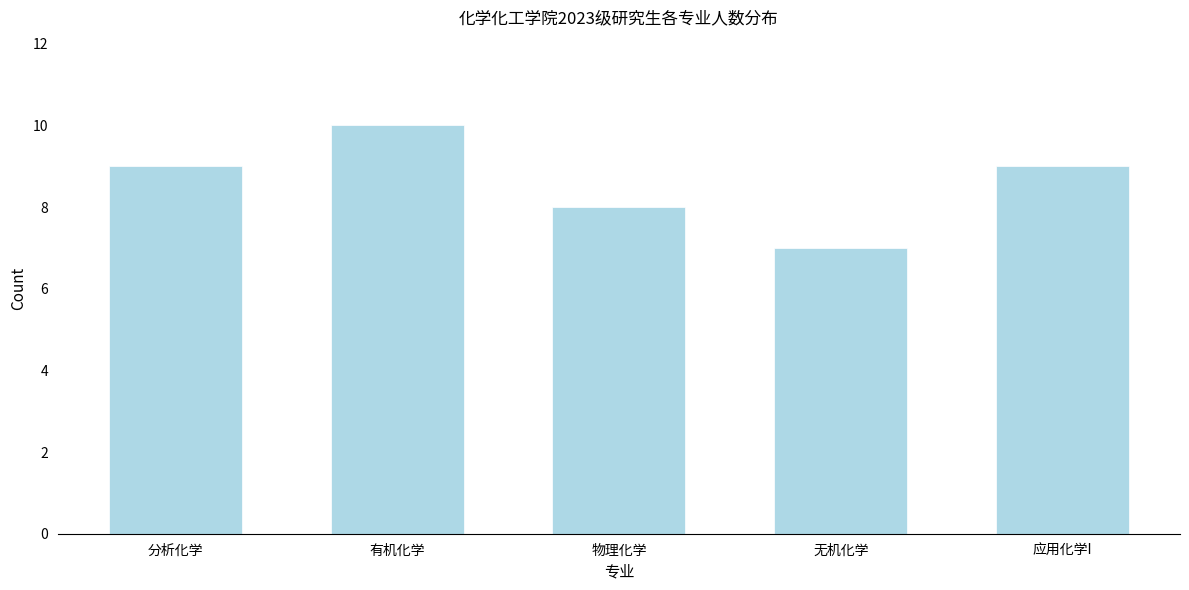

Reading right to left, list all the values displayed in this chart.

应用化学I=9	无机化学=7	物理化学=8	有机化学=10	分析化学=9